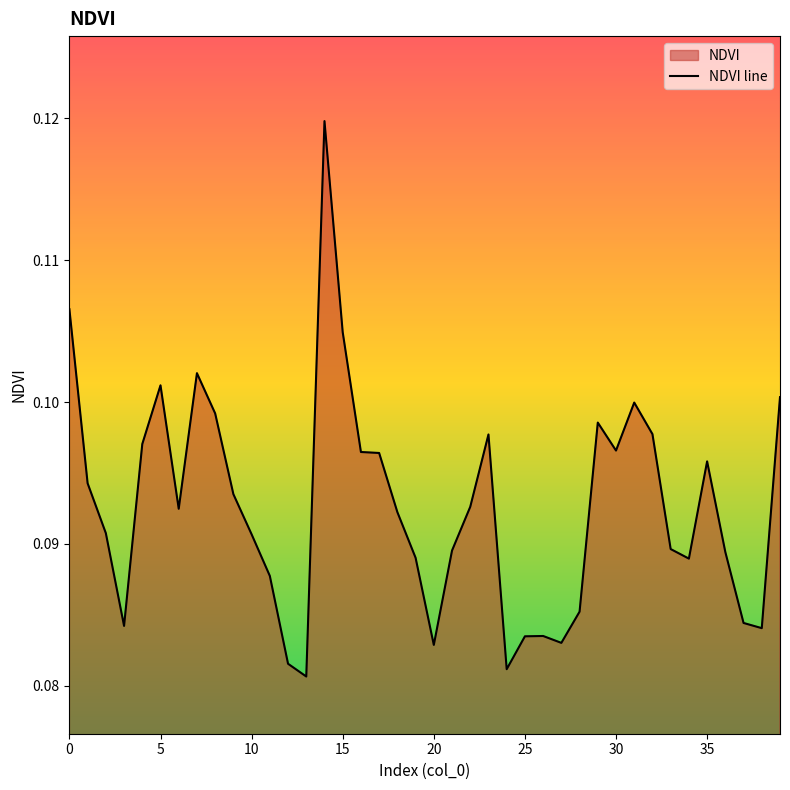

What is the label of the 20th point from the left?

19